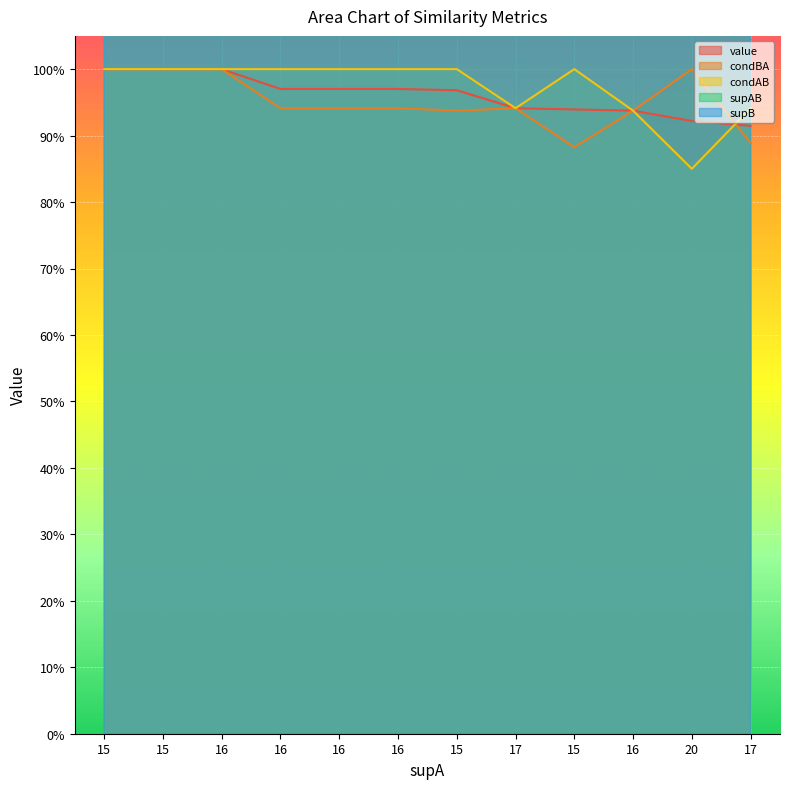

Rank the series by their maximum value, from lowest to highest.

value, condBA, condAB, supAB, supB